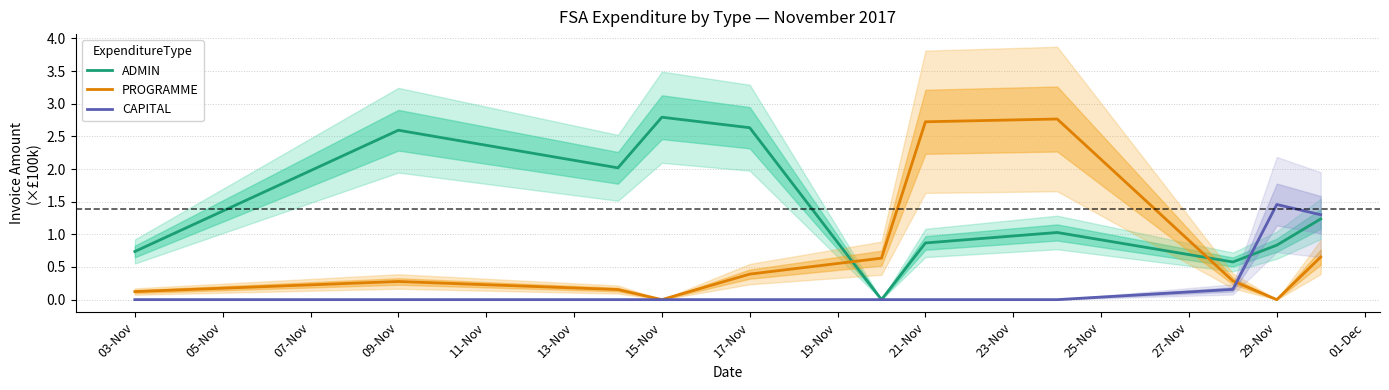

True or false: ADMIN and PROGRAMME intersect in this chart.

True